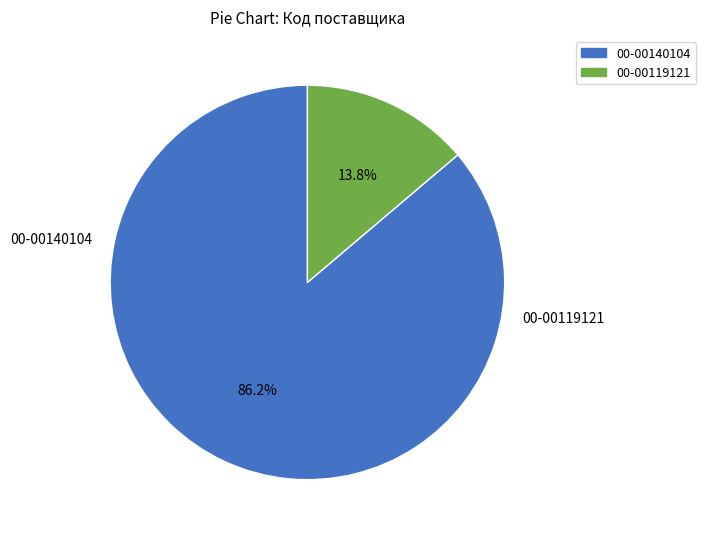

The 00-00119121 slice represents 27% of the pie. True or false?

False